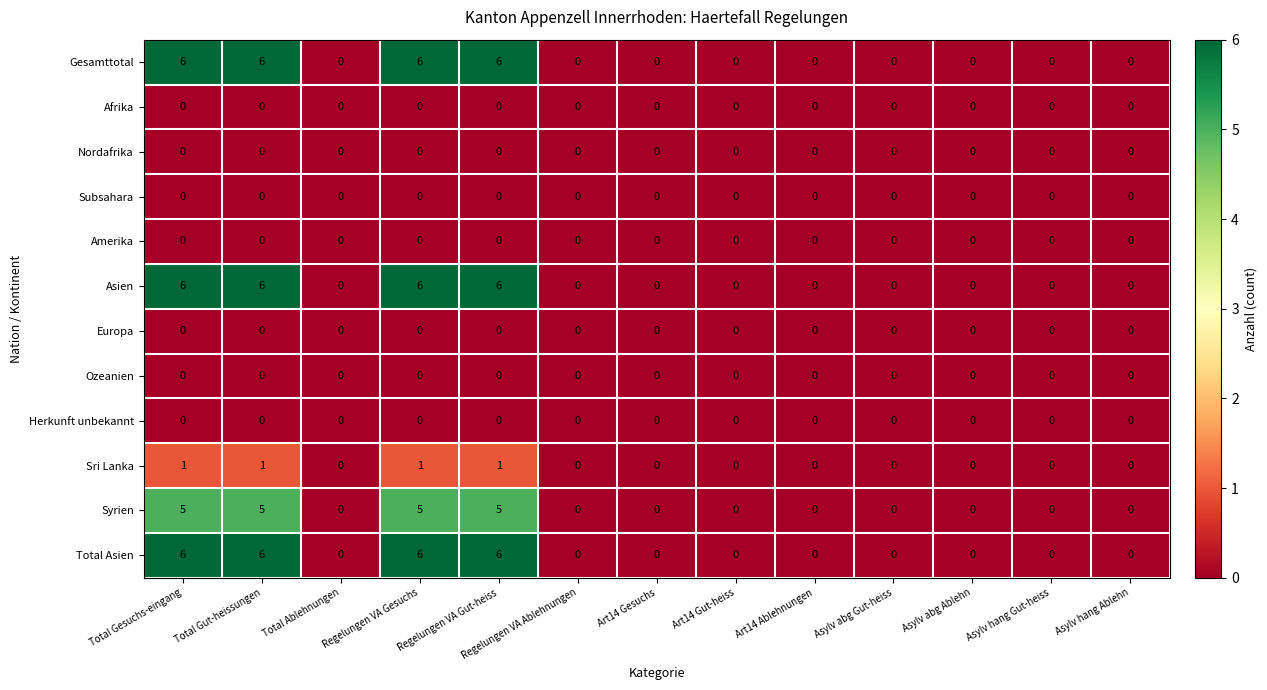

What is the difference between the highest and lowest values at Total Gut-heissungen?

6